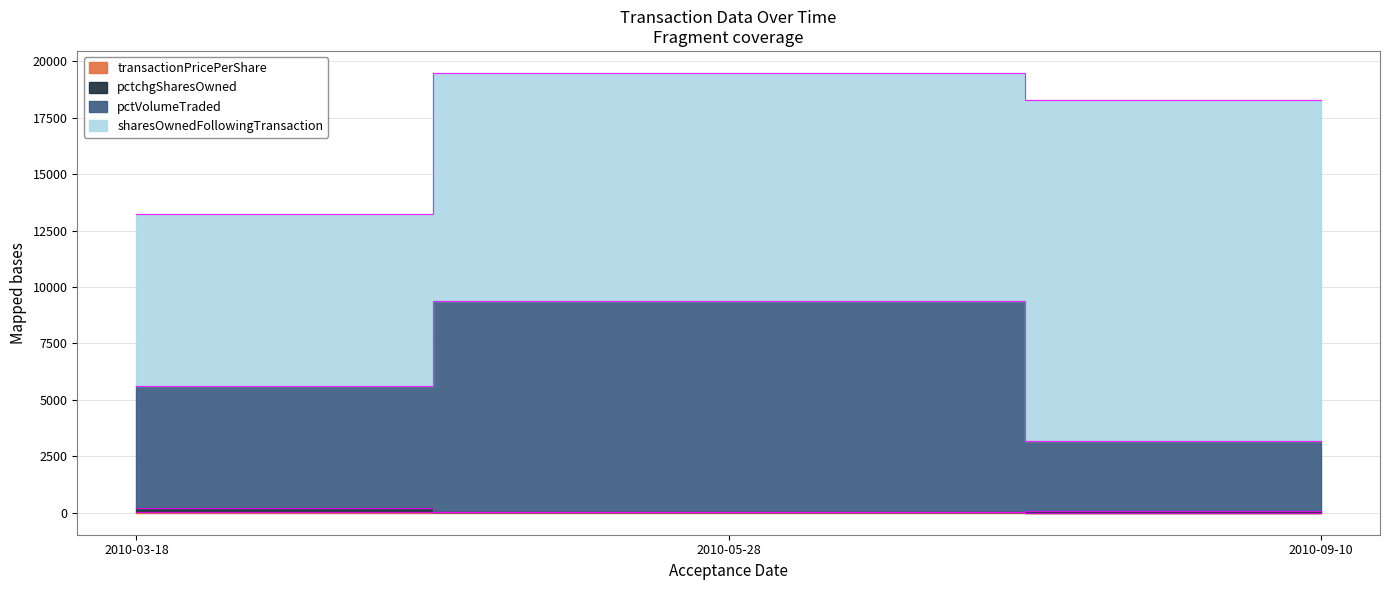

What is the difference between the maximum and second lowest values in the pctchgSharesOwned series?

159.6